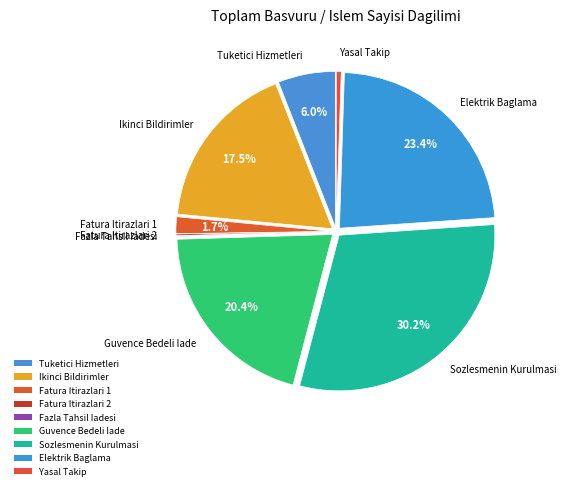

How many slices are in this pie chart?

9